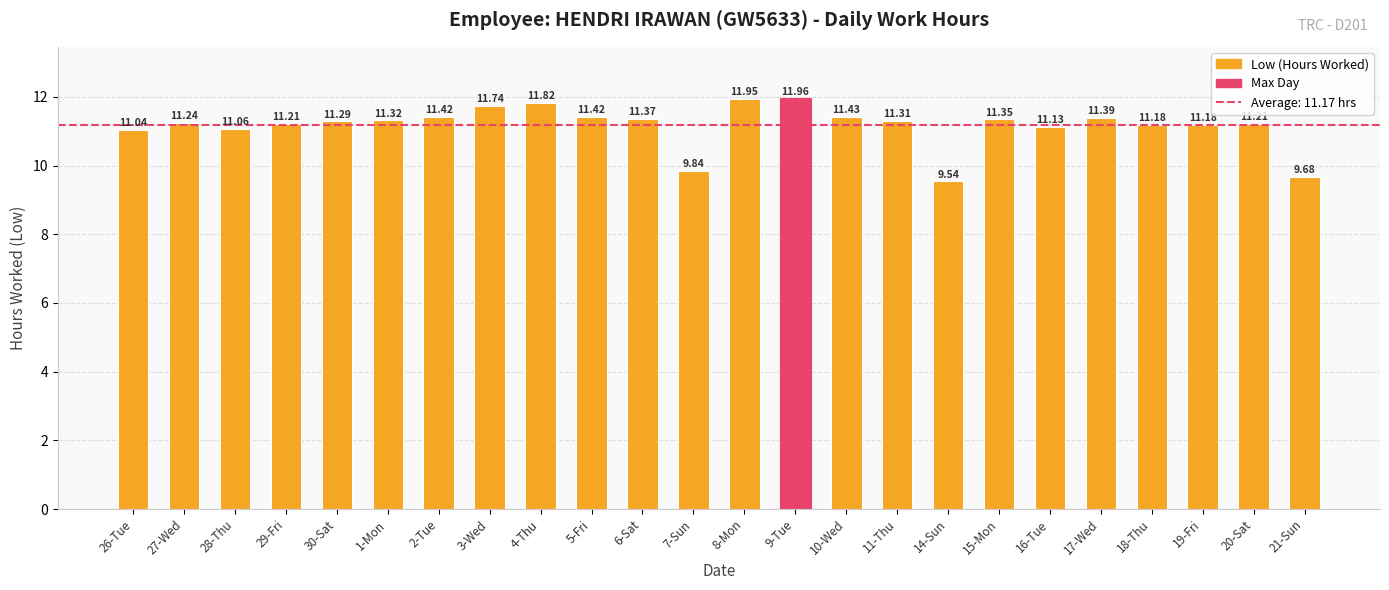

Are the bars grouped side by side (vs. stacked)?

No